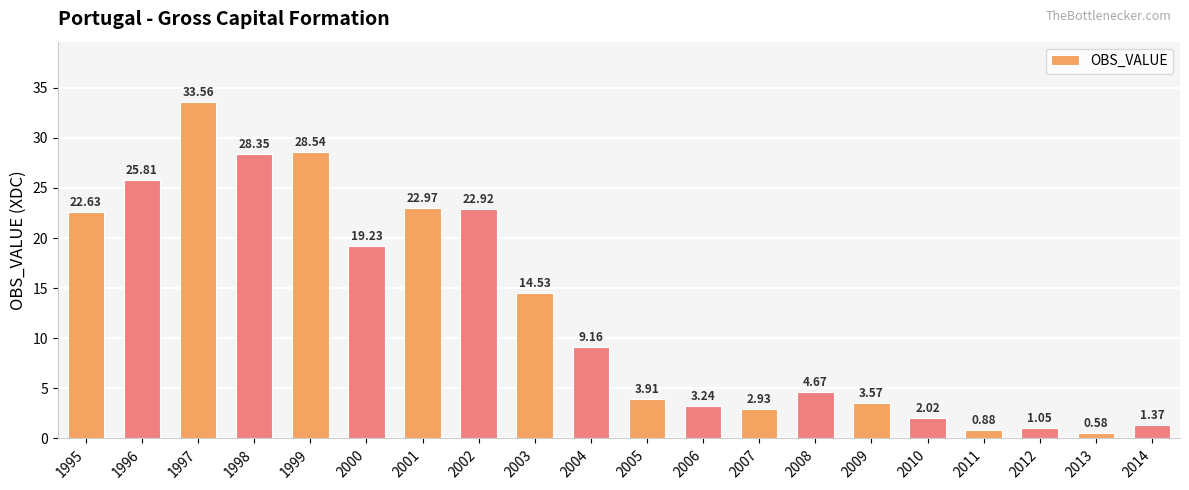

How many values are below 9?

10